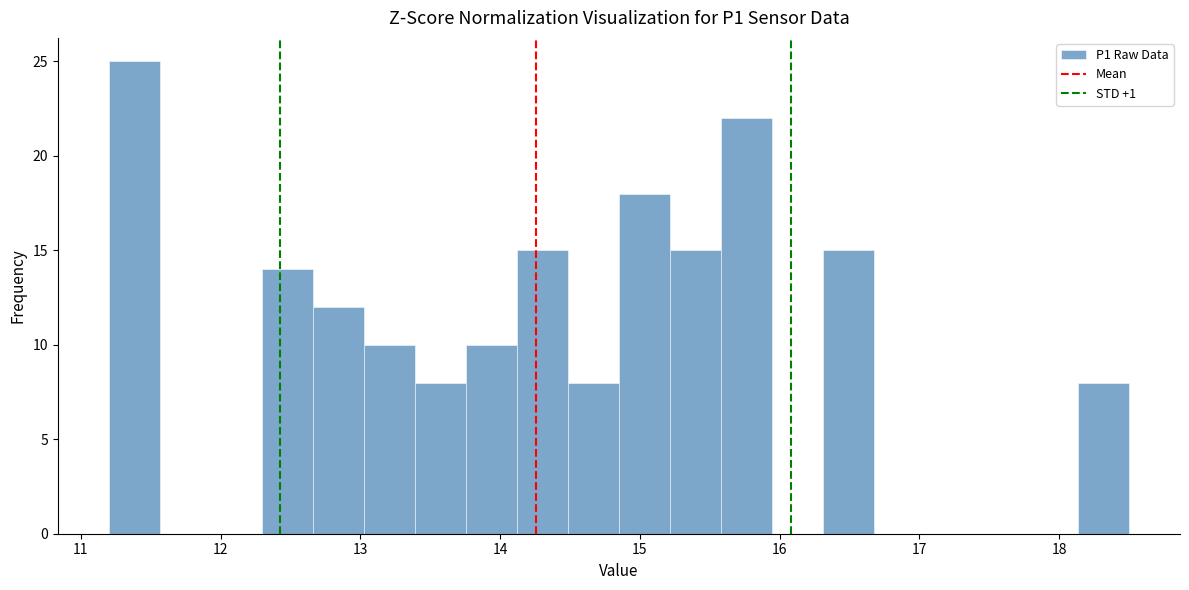

Read against the x-axis, roughly where is the centre of the tallest bar?

11.4